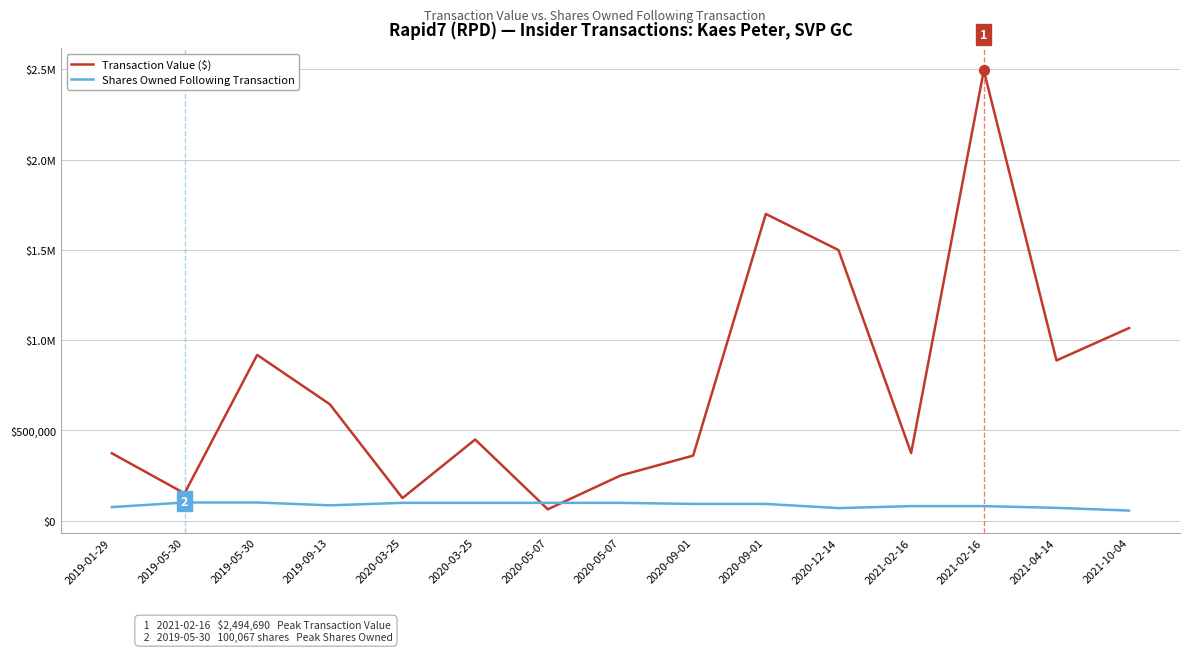

What are all the series names shown in the legend?

Transaction Value ($), Shares Owned Following Transaction